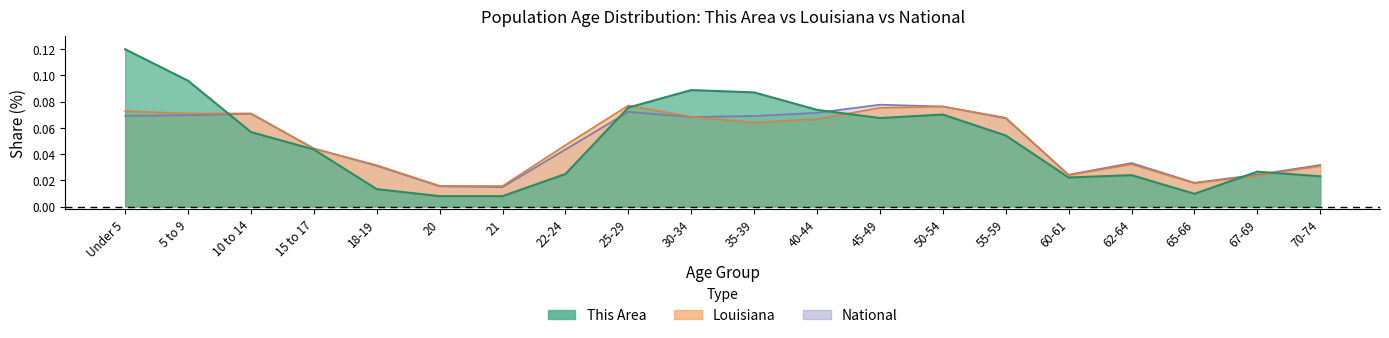

Reading left to right, list all the values displayed in this chart.

This Area: 0.1	0.1	0.1	0.0	0.0	0.0	0.0	0.0	0.1	0.1	0.1	0.1	0.1	0.1	0.1	0.0	0.0	0.0	0.0	0.0
Louisiana: 0.1	0.1	0.1	0.0	0.0	0.0	0.0	0.0	0.1	0.1	0.1	0.1	0.1	0.1	0.1	0.0	0.0	0.0	0.0	0.0
National: 0.1	0.1	0.1	0.0	0.0	0.0	0.0	0.0	0.1	0.1	0.1	0.1	0.1	0.1	0.1	0.0	0.0	0.0	0.0	0.0